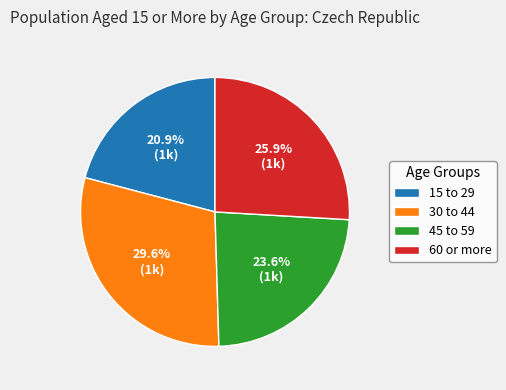

To the nearest percent, what is the average slice percentage?

25%